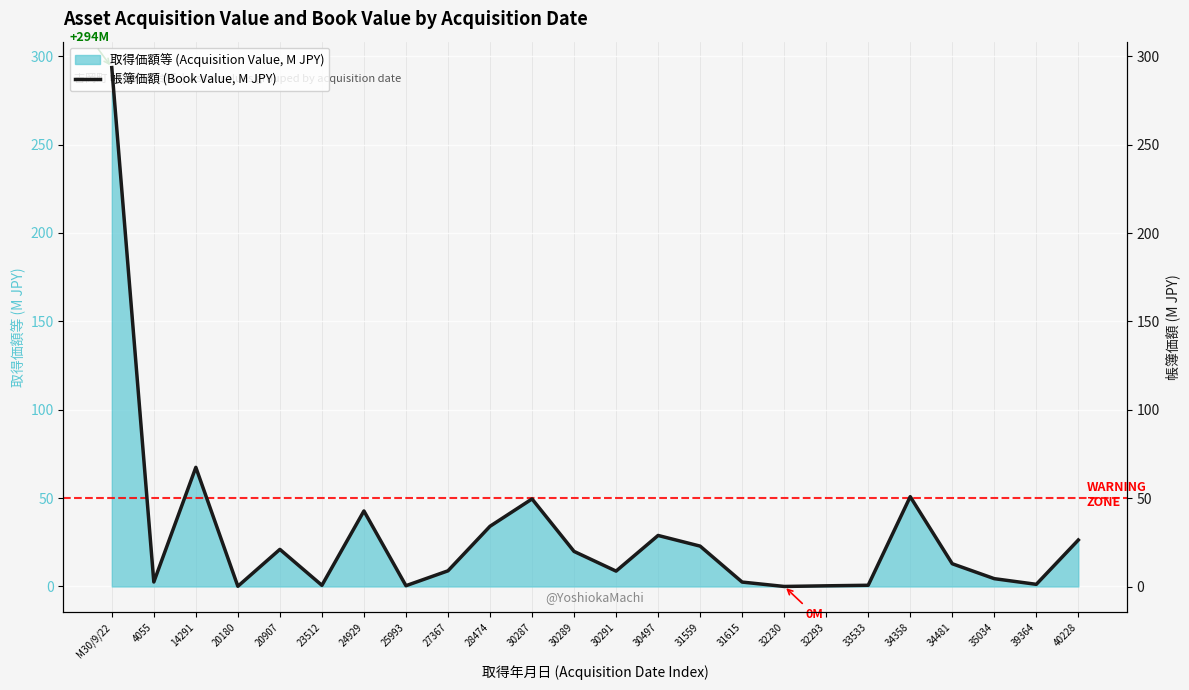

What is the value of the 17th point from the left?

0.1